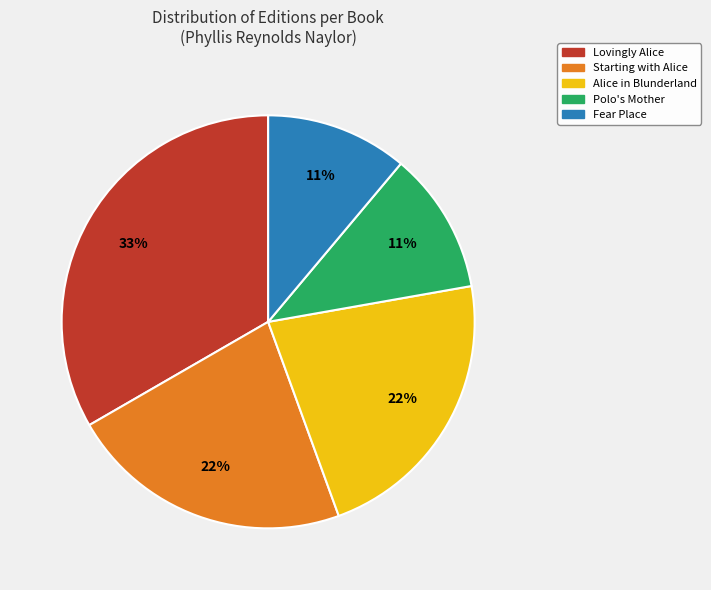

Which category has the biggest portion of the pie?

Lovingly Alice